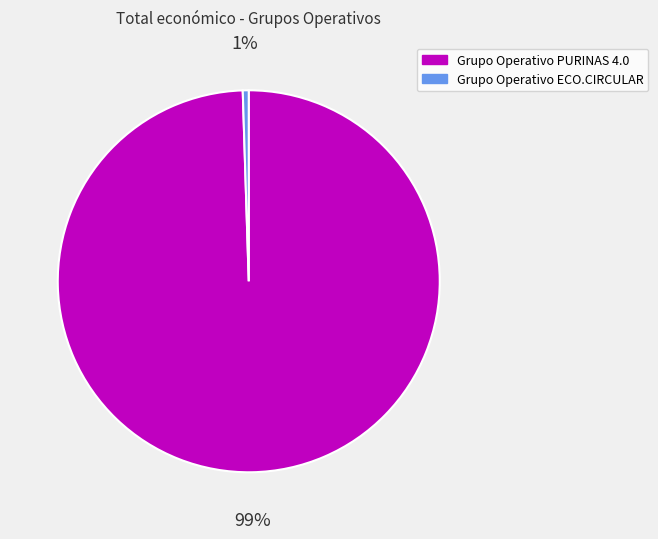

To the nearest percent, what portion does Grupo Operativo PURINAS 4.0 represent?

99%